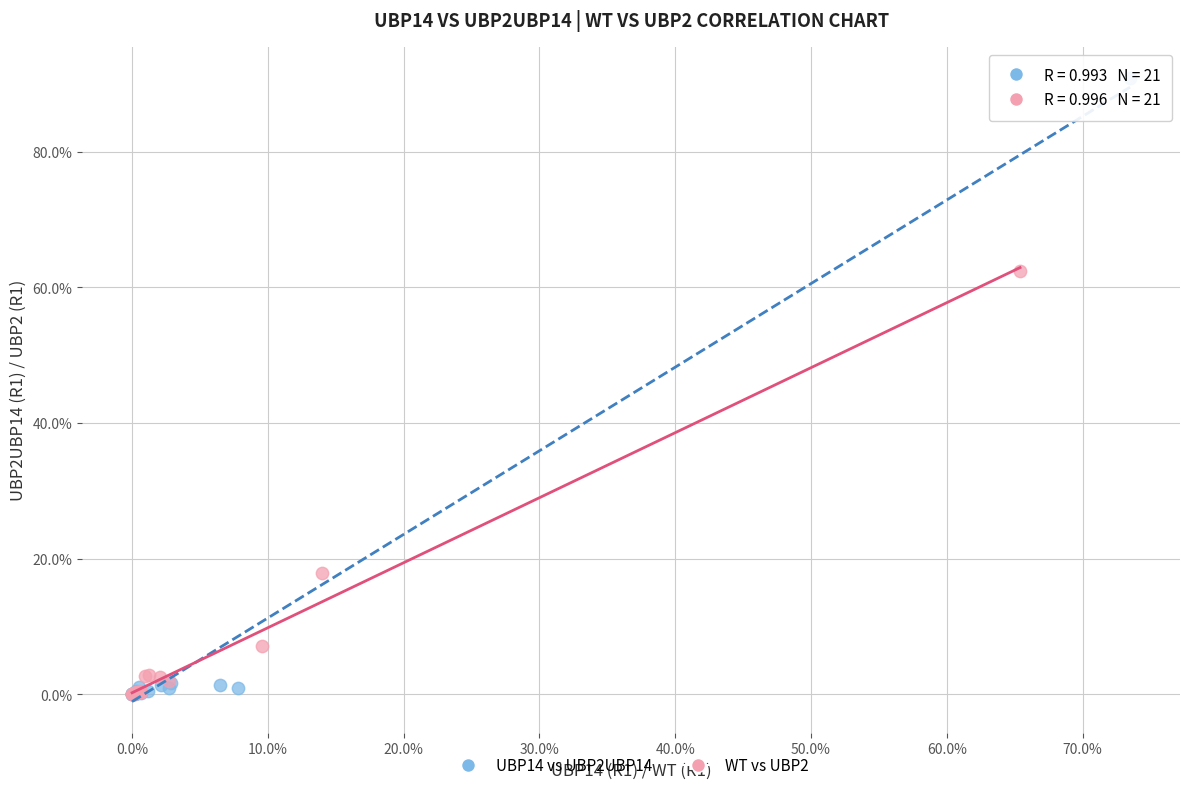

What are all the series names shown in the legend?

UBP14 vs UBP2UBP14, WT vs UBP2